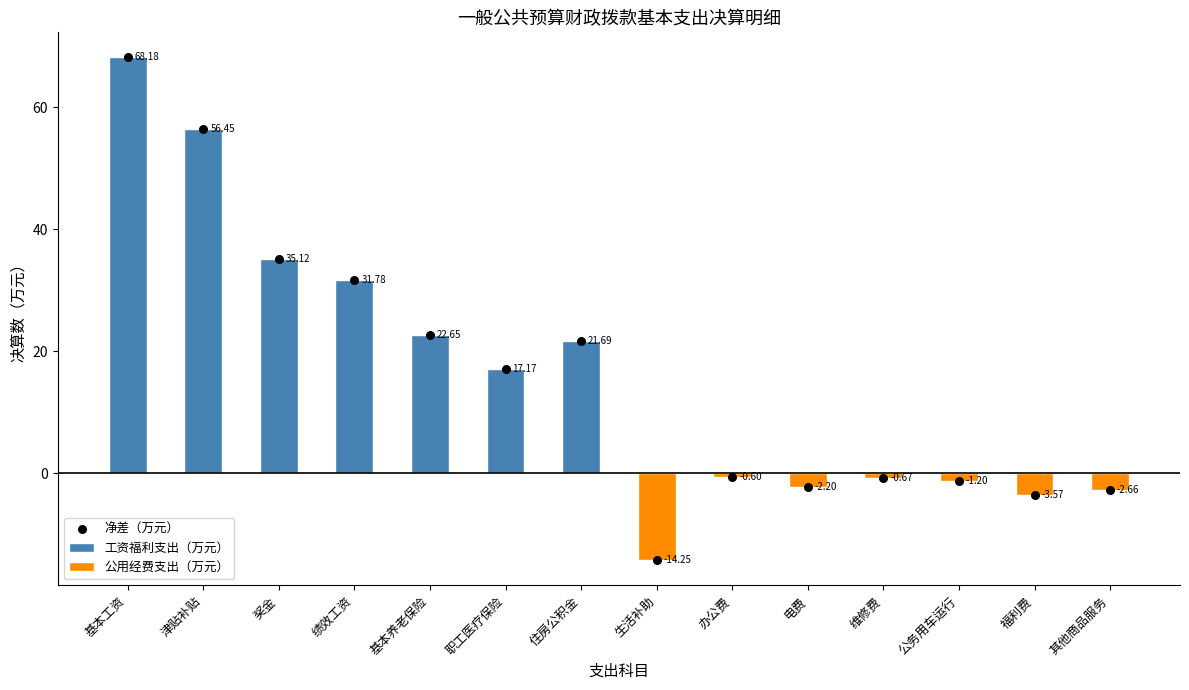

Which series contains the highest Y value?

工资福利支出（万元）